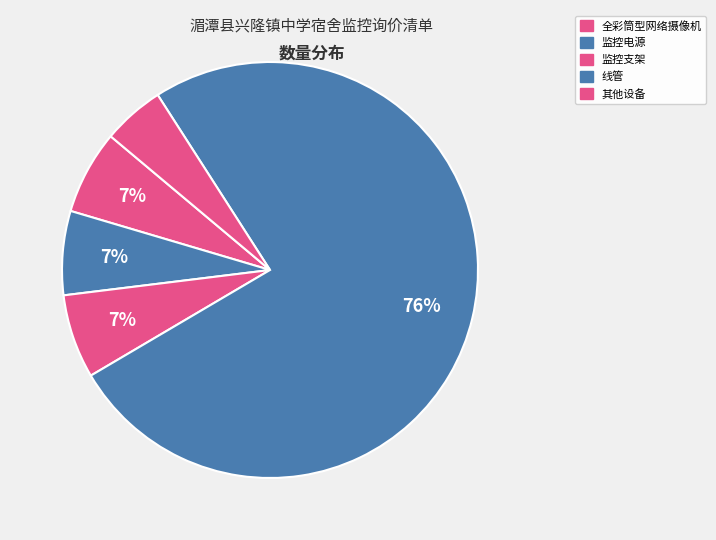

To the nearest percent, what is the average slice percentage?

20%